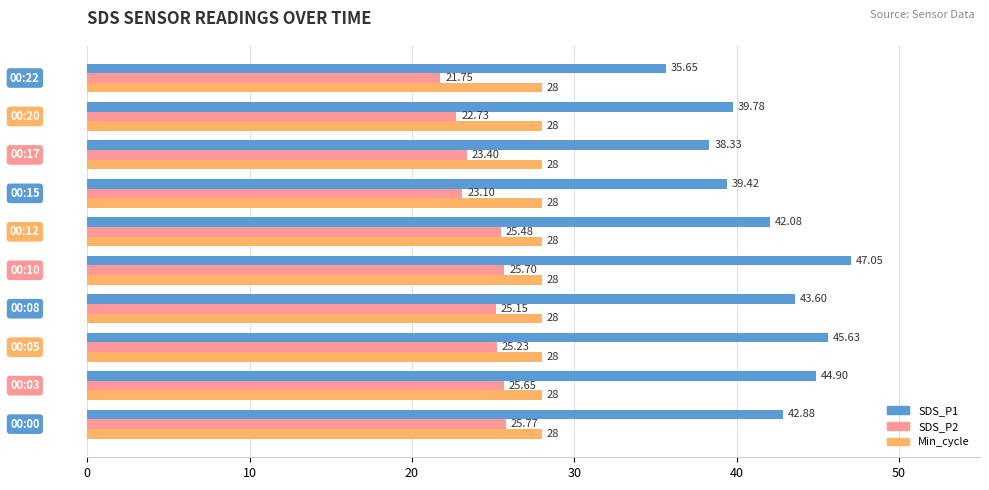

How many values in the SDS_P1 series are below 42?

4